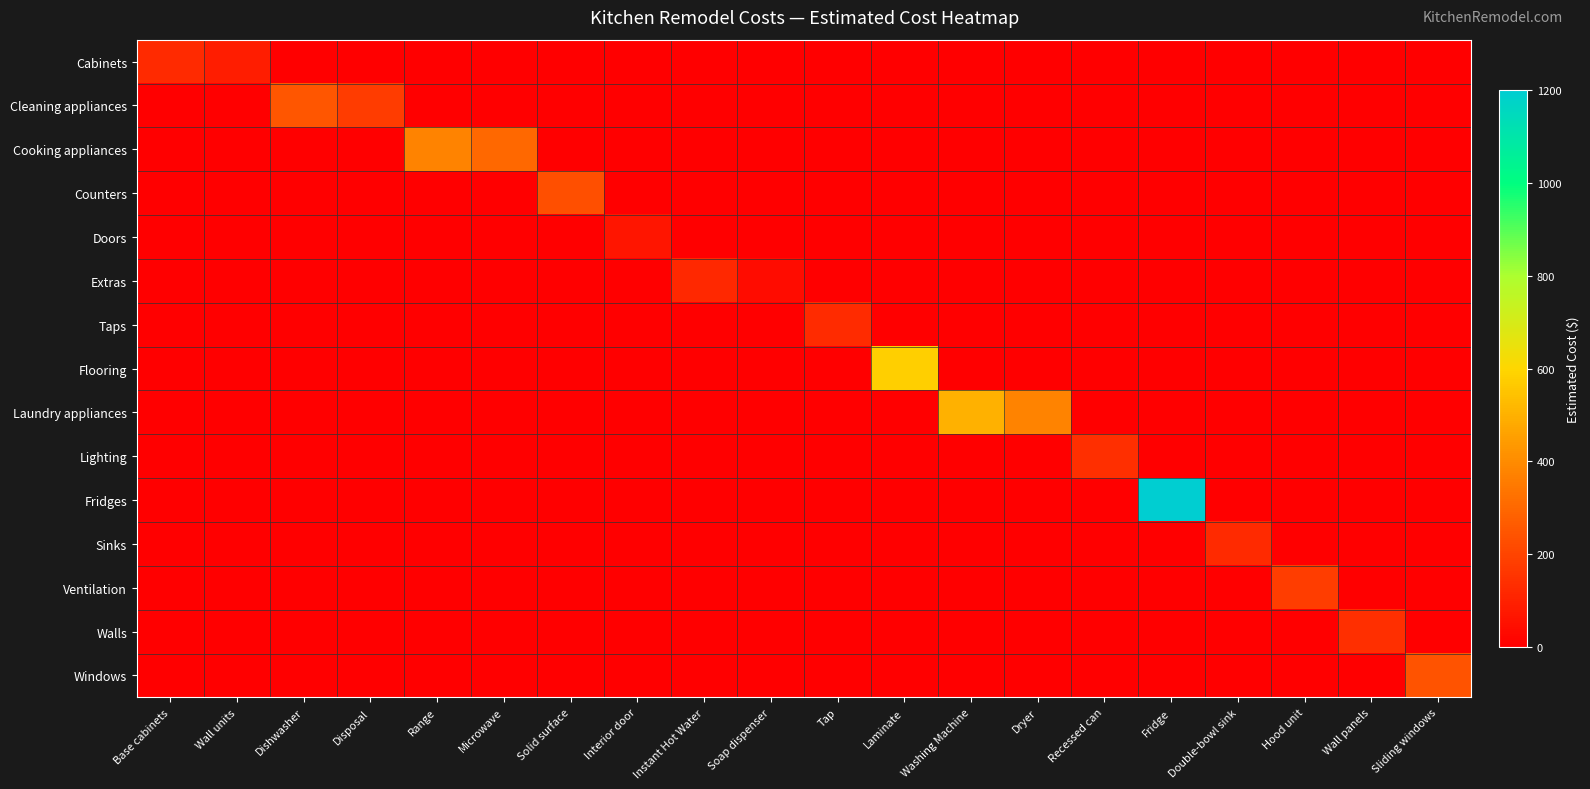

Which has a higher value, Wall units or Washing Machine?

Wall units